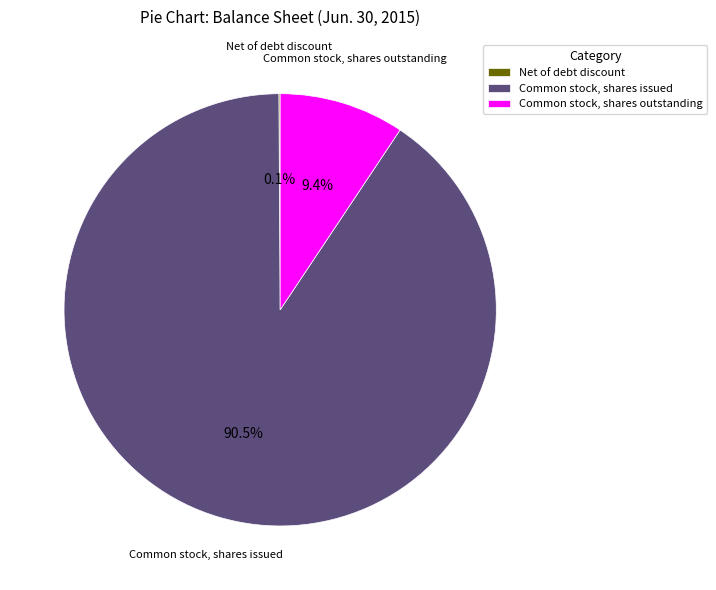

Does any single category account for the majority?

Yes